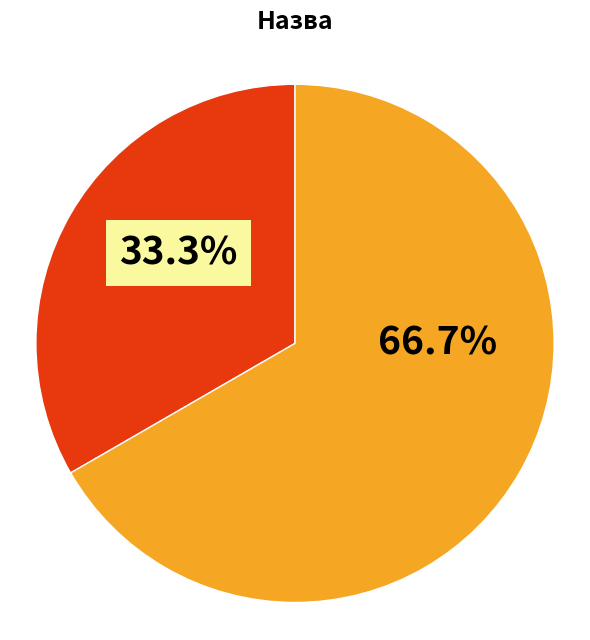

To the nearest percent, what is the difference between the largest and smallest slice percentages?

33%